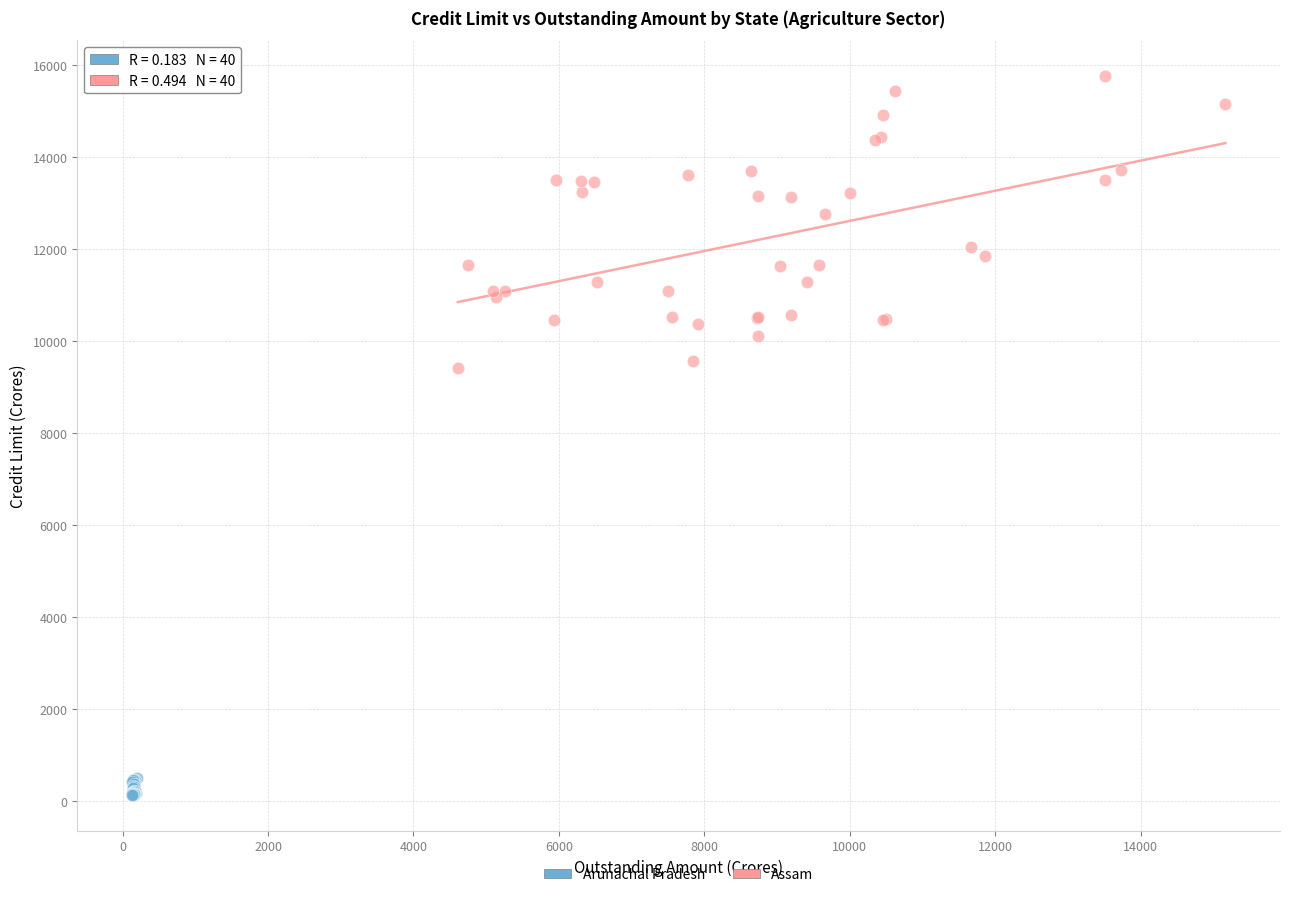

Which series reaches the maximum Y coordinate?

Assam